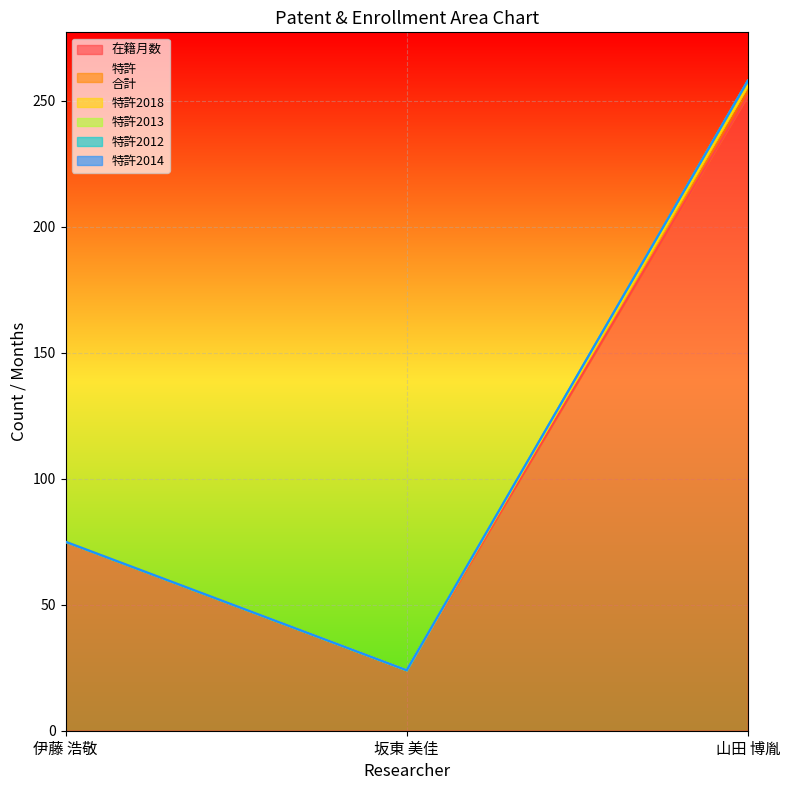

What are all the series names shown in the legend?

在籍月数, 特許
合計, 特許2018, 特許2013, 特許2012, 特許2014